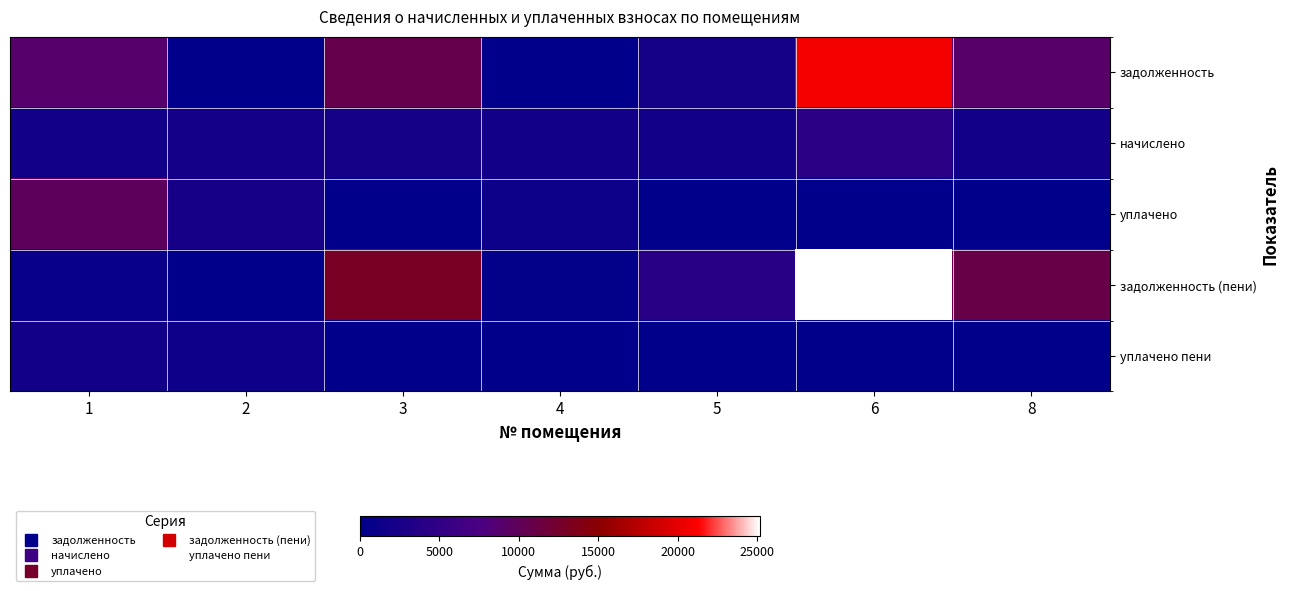

What is the difference between the highest and lowest values at 4?

1959.6